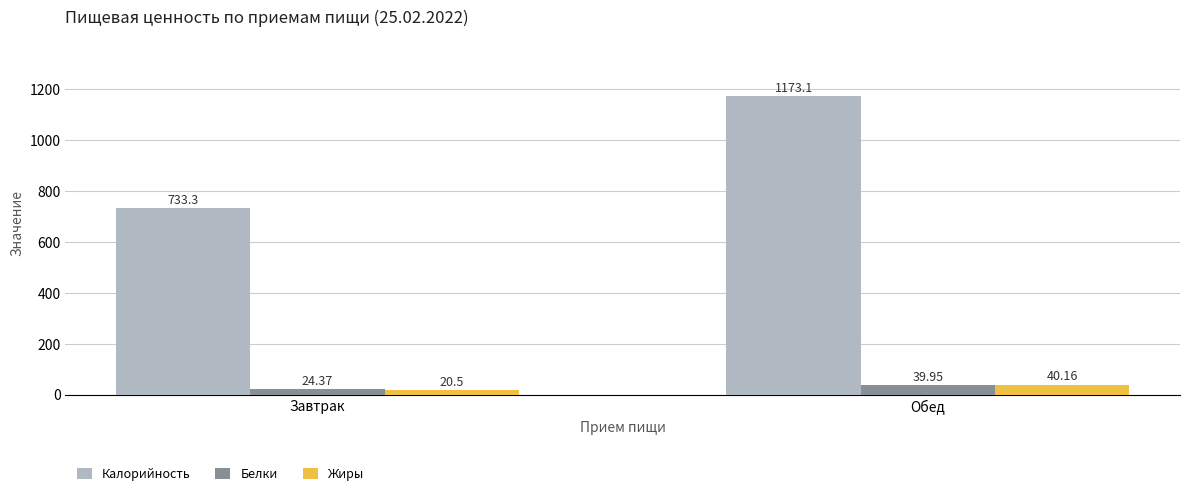

What is the difference between the maximum and minimum values in the Жиры series?

19.7